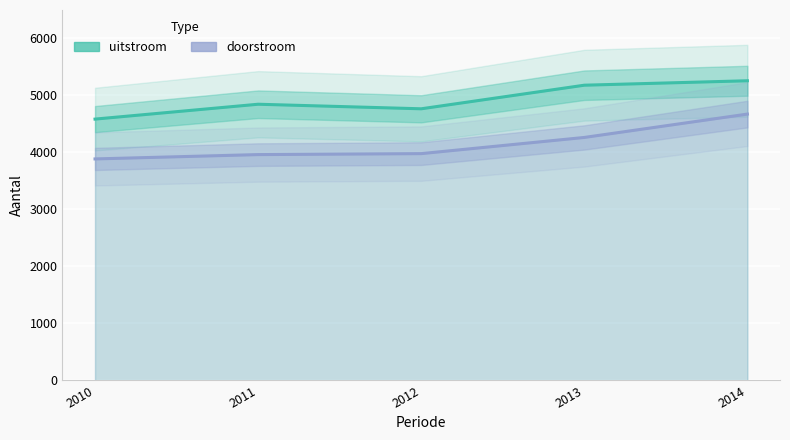

At which category does the chart reach its peak across all series?

2014